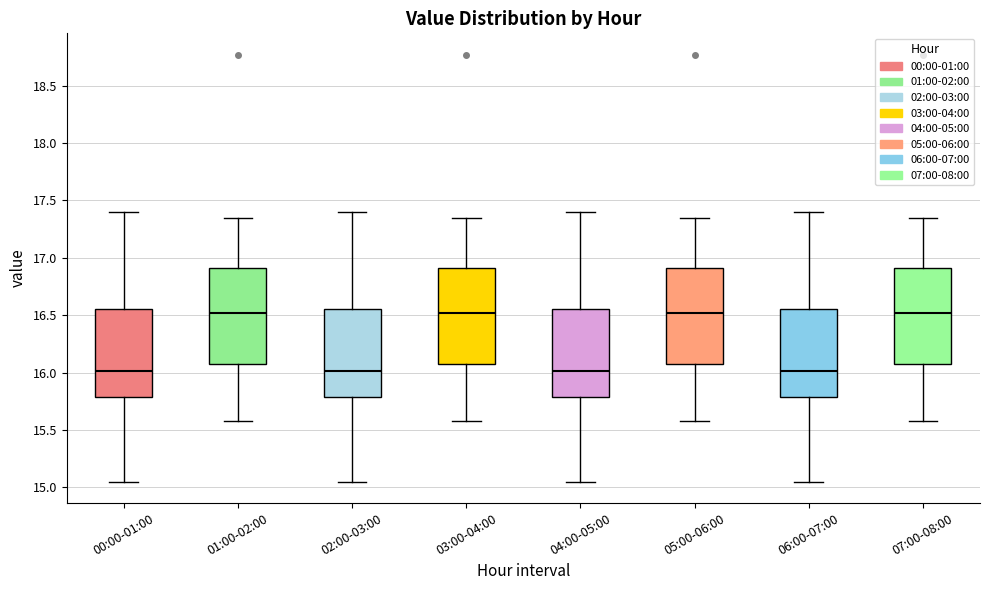

Reading left to right, read every box against the y-axis: the position of its median line, the range the box covers, and the ends of its whiskers. The values are not printed on the chart, so give them approximately, as read against the axis.

00:00-01:00: median 16.00, box 15.80 to 16.55, whiskers 15.05 to 17.40
01:00-02:00: median 16.50, box 16.10 to 16.90, whiskers 15.60 to 17.35
02:00-03:00: median 16.00, box 15.80 to 16.55, whiskers 15.05 to 17.40
03:00-04:00: median 16.50, box 16.10 to 16.90, whiskers 15.60 to 17.35
04:00-05:00: median 16.00, box 15.80 to 16.55, whiskers 15.05 to 17.40
05:00-06:00: median 16.50, box 16.10 to 16.90, whiskers 15.60 to 17.35
06:00-07:00: median 16.00, box 15.80 to 16.55, whiskers 15.05 to 17.40
07:00-08:00: median 16.50, box 16.10 to 16.90, whiskers 15.60 to 17.35